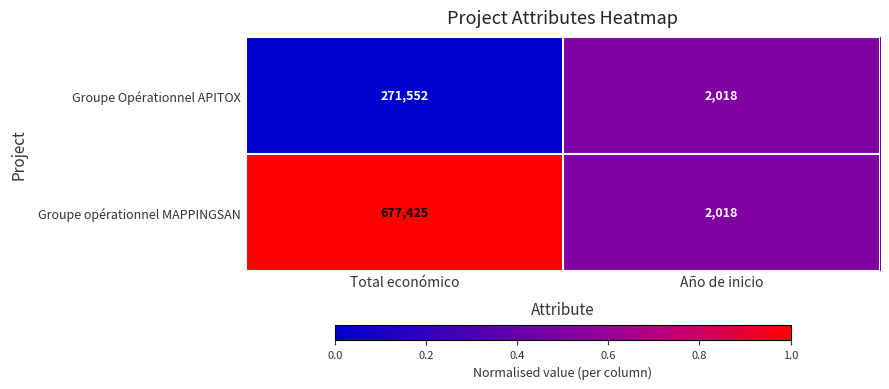

Which label corresponds to the smallest value in the chart?

Año de inicio